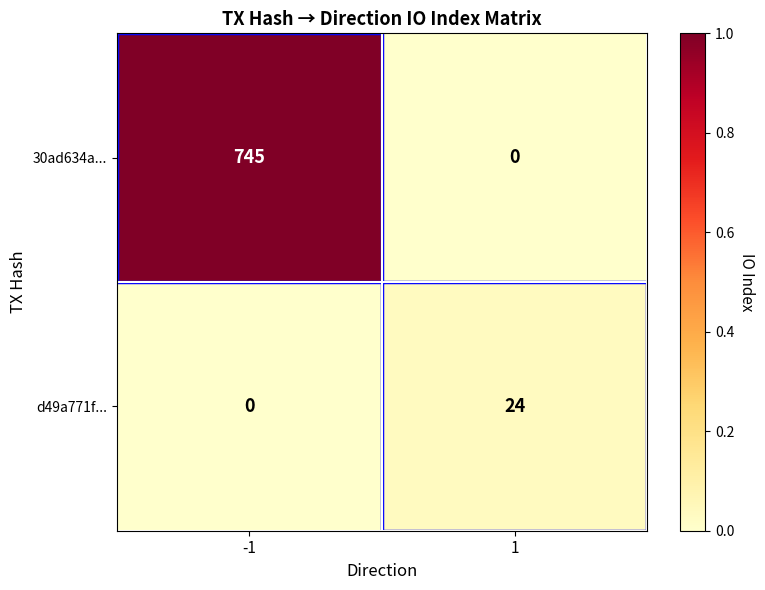

List the series in order of their peak value, lowest first.

d49a771f..., 30ad634a...